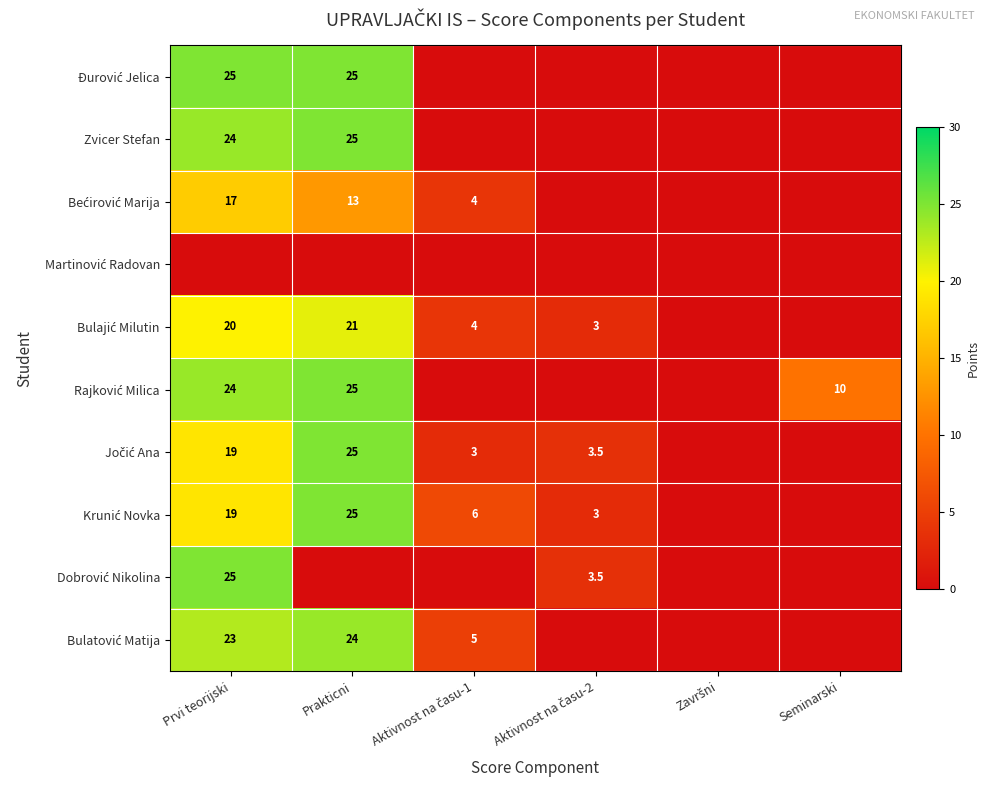

At how many categories does at least one series exceed 18?

2